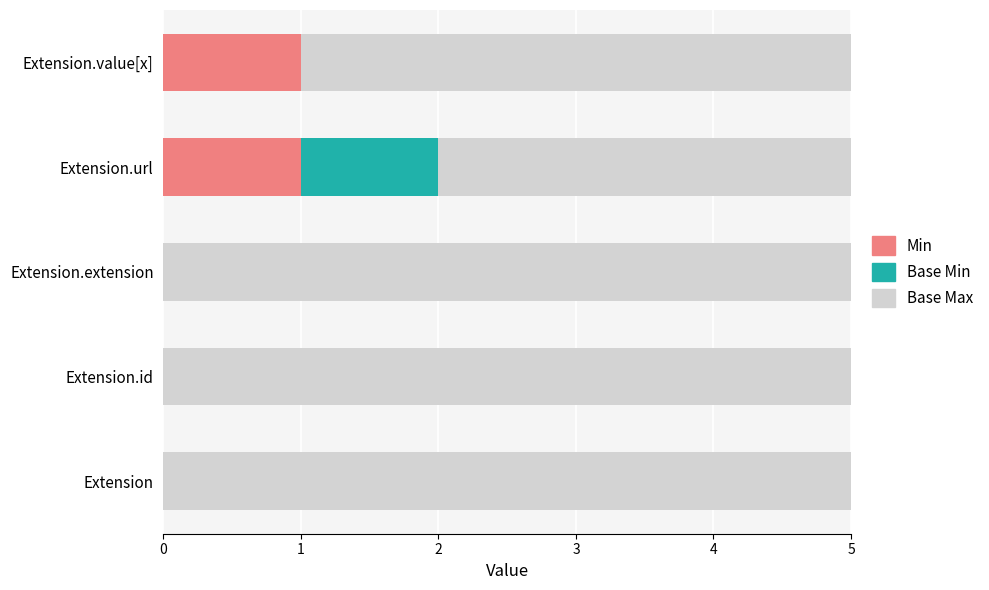

List the series in order of their overall mean, highest first.

Base Max, Min, Base Min